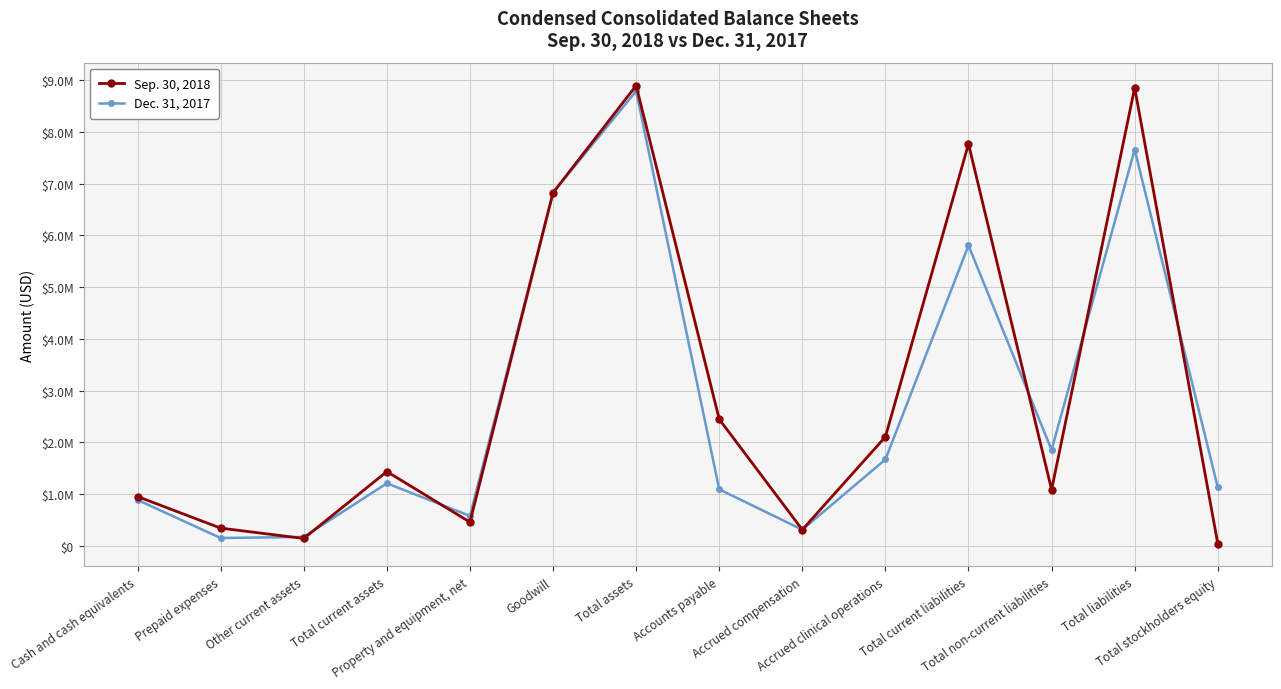

What is the greatest value displayed?

8897260